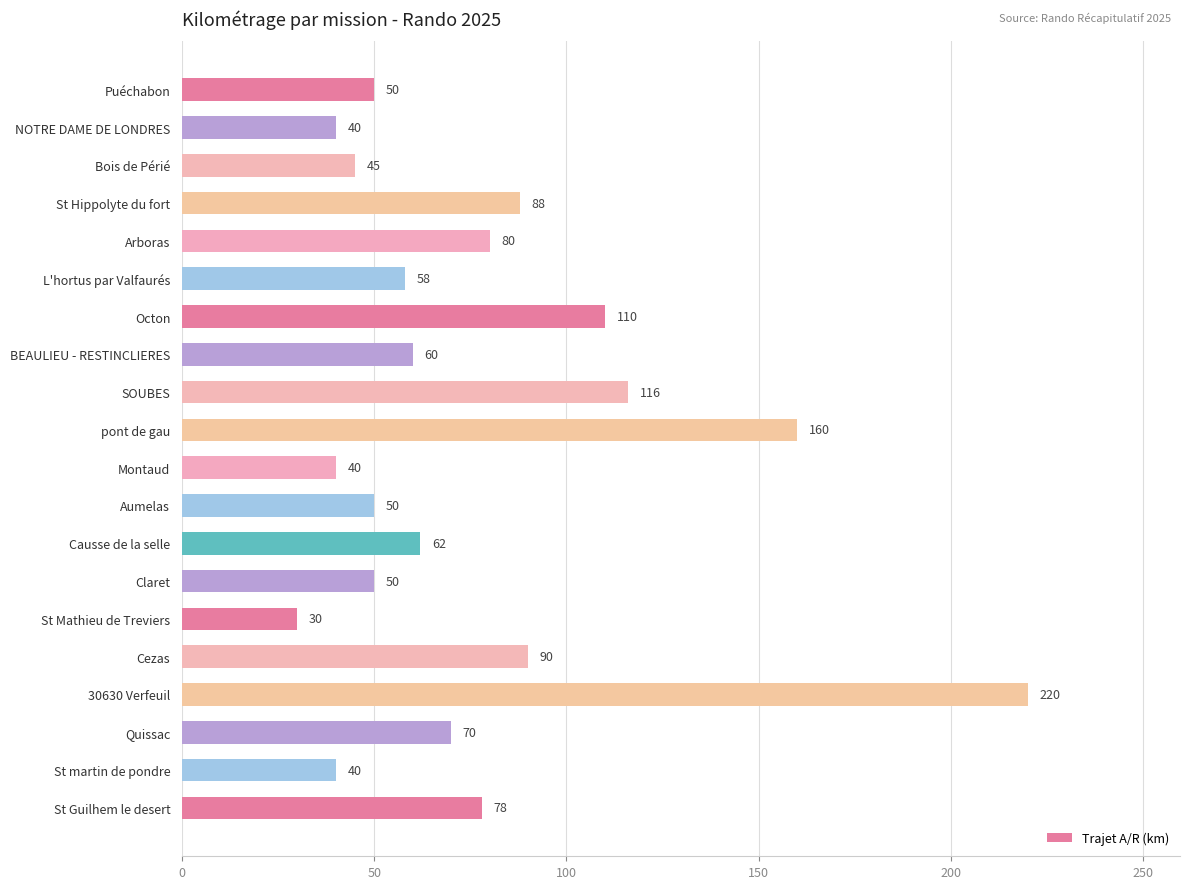

Does the chart contain any negative values?

No